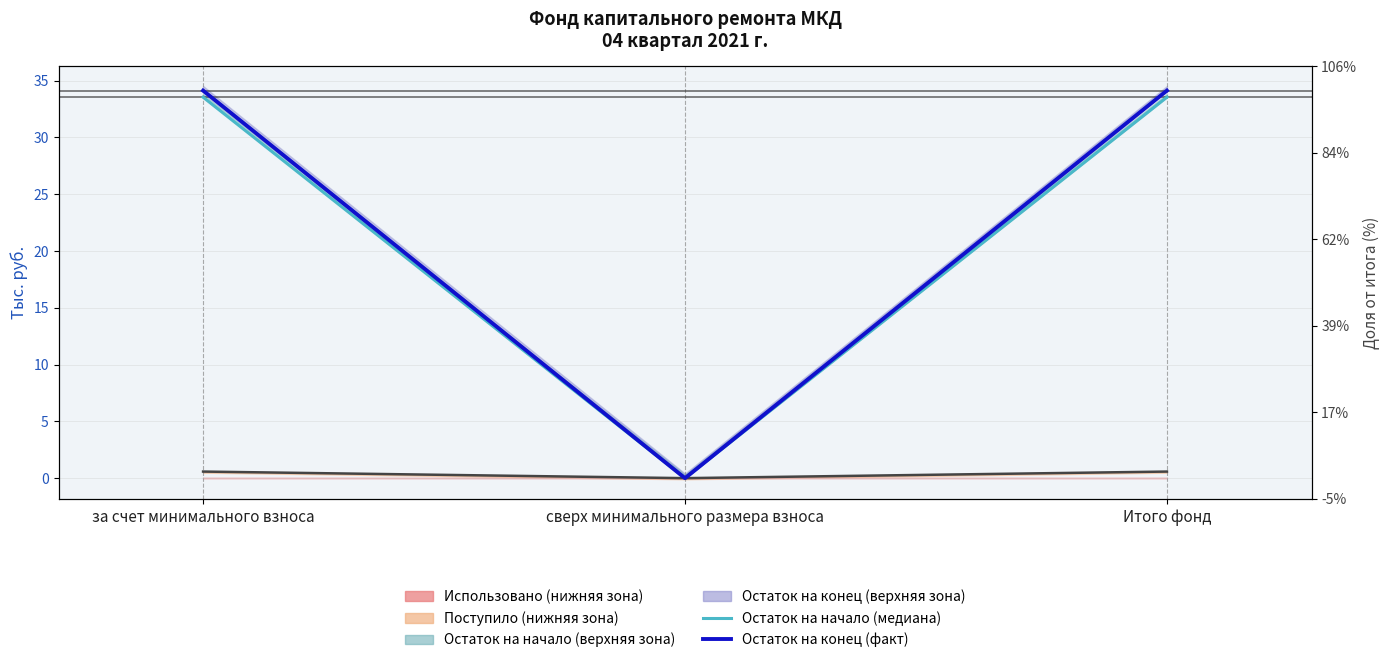

What is the difference between the Остаток на конец (факт) values at за счет минимального взноса and сверх минимального размера взноса?

34.1